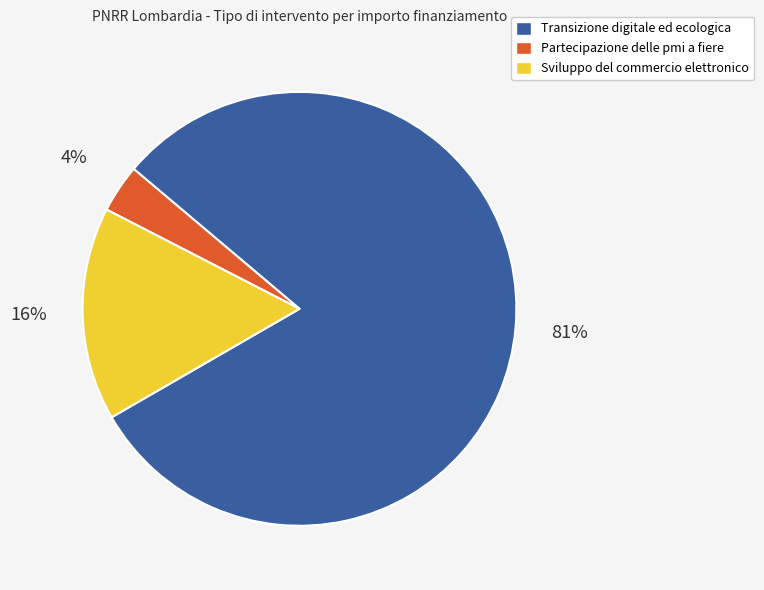

To the nearest percent, what is the average slice percentage?

33%